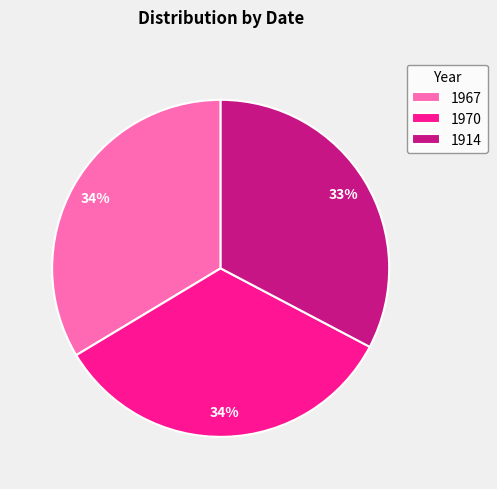

Which slice is the smallest?

1914